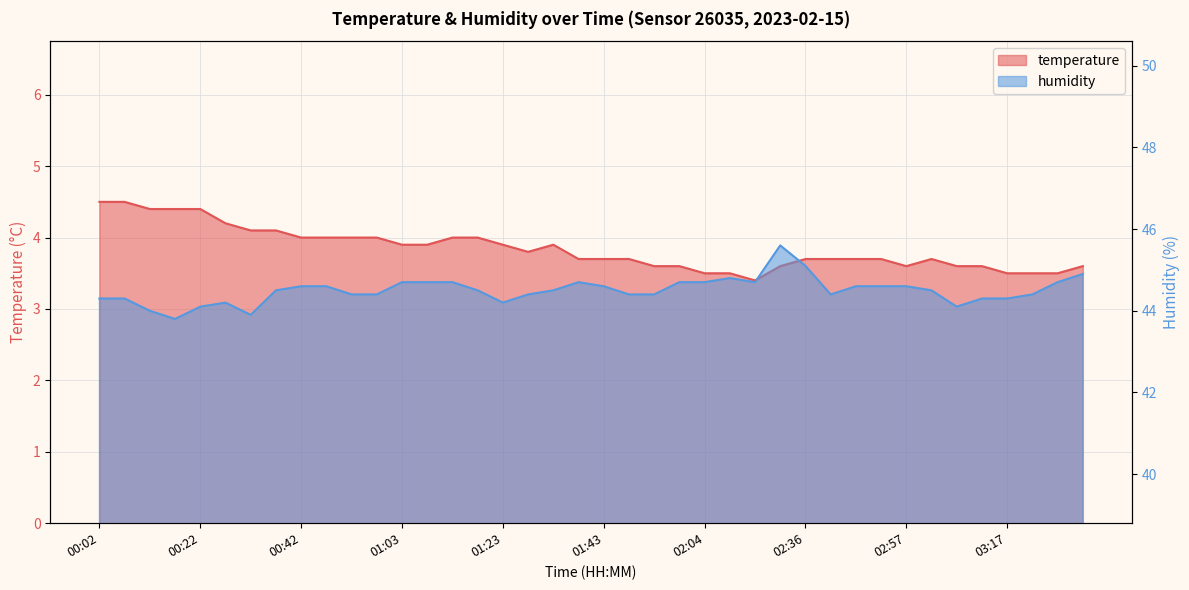

What is the difference between the highest and lowest values at 03:12?

40.7